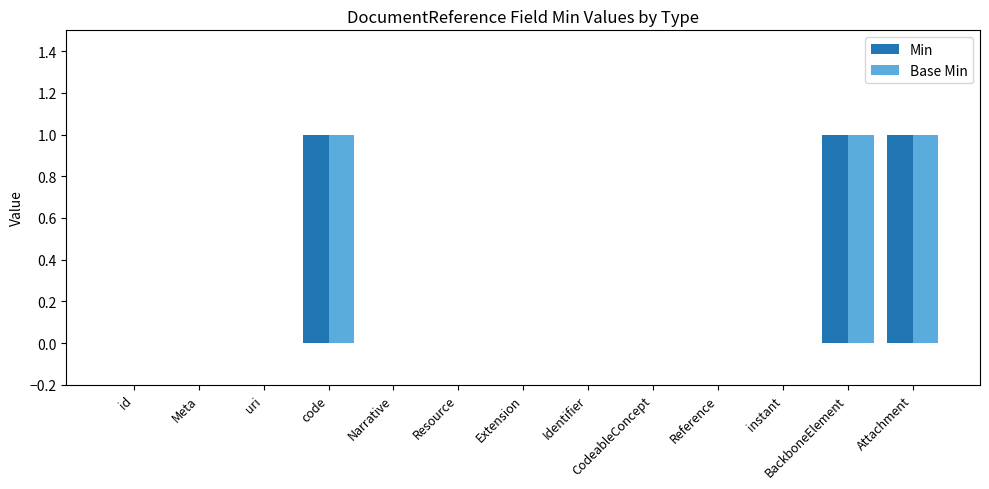

How many series are shown in this chart?

2